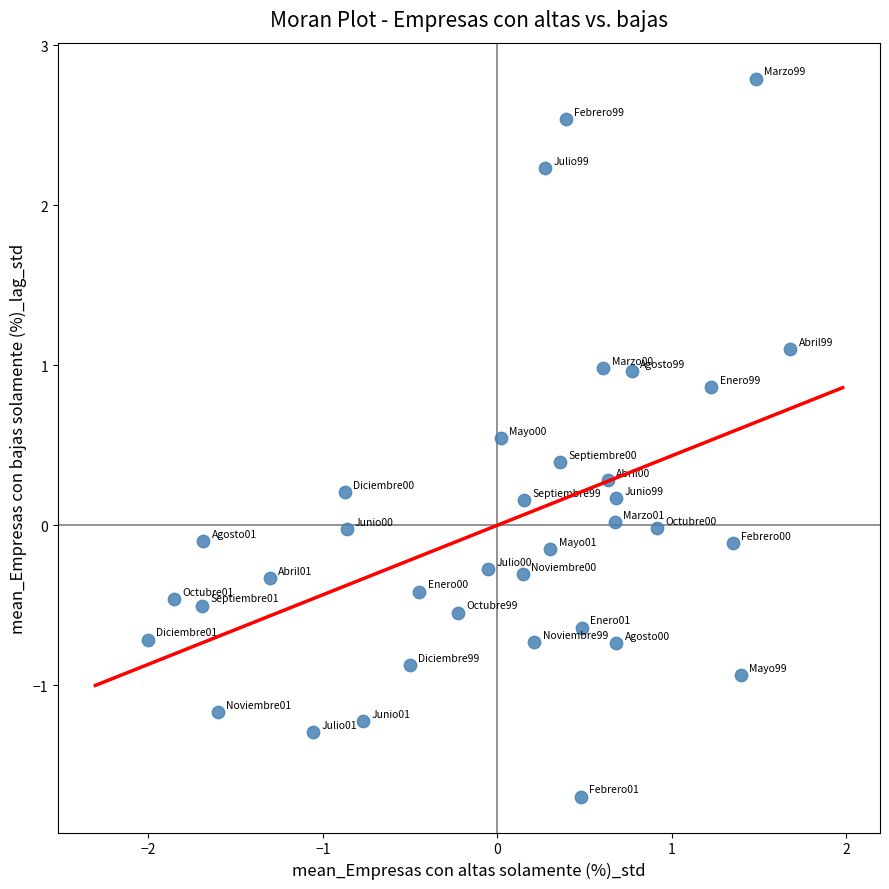

What is the range of X values (max minus min)?

3.7